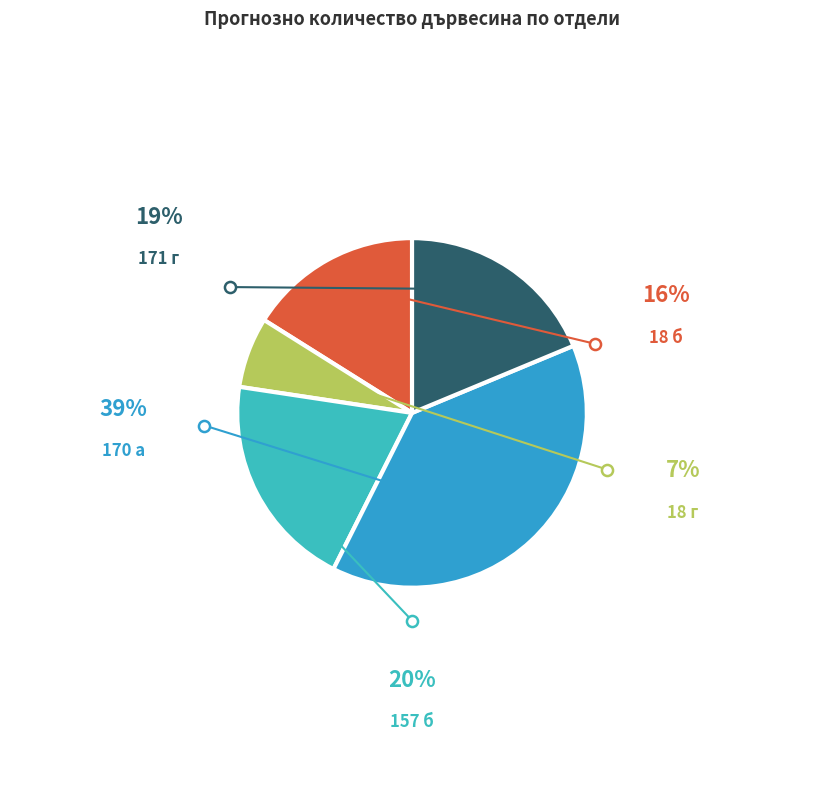

To the nearest percent, what percentage of the pie is 171 г?

19%